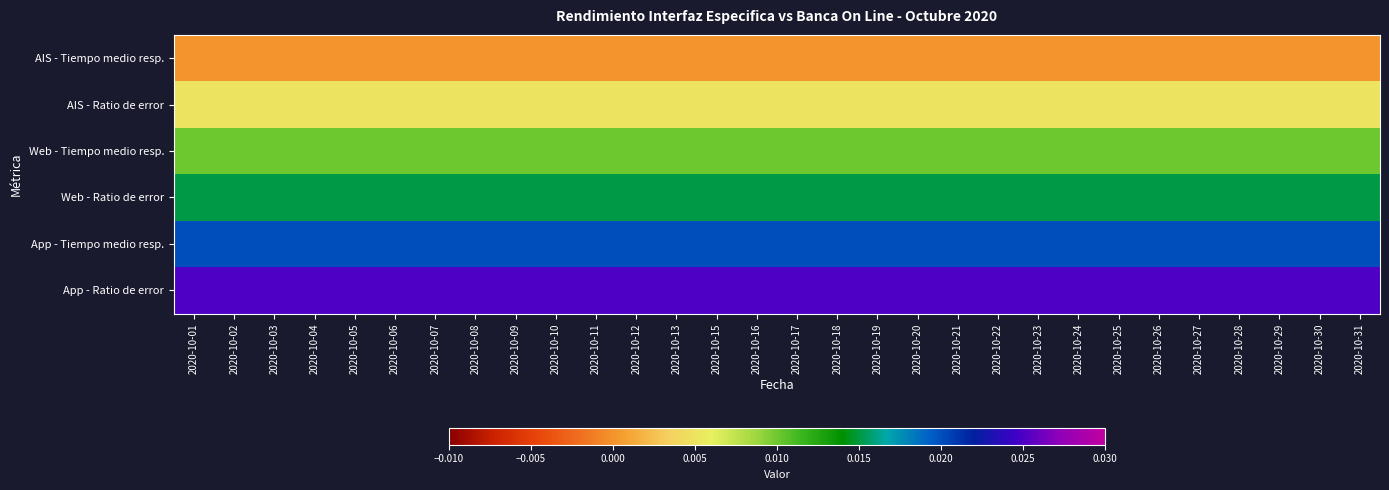

Which category has the highest value across all series?

2020-10-01